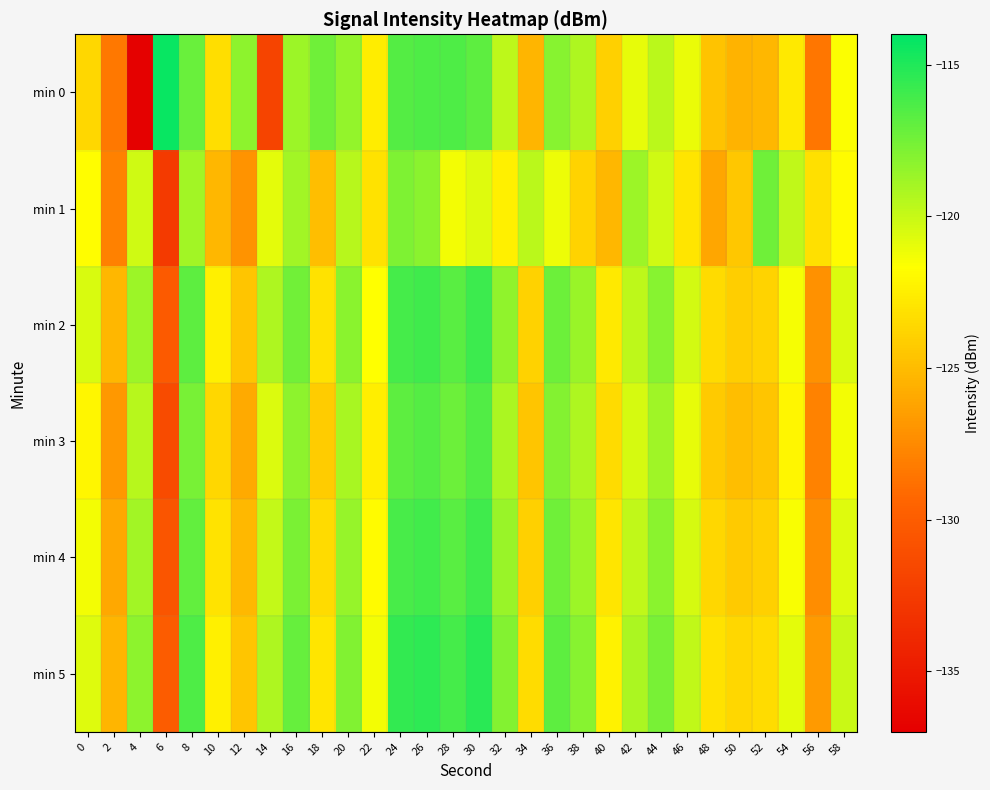

Which series has the largest total across all categories?

min 5